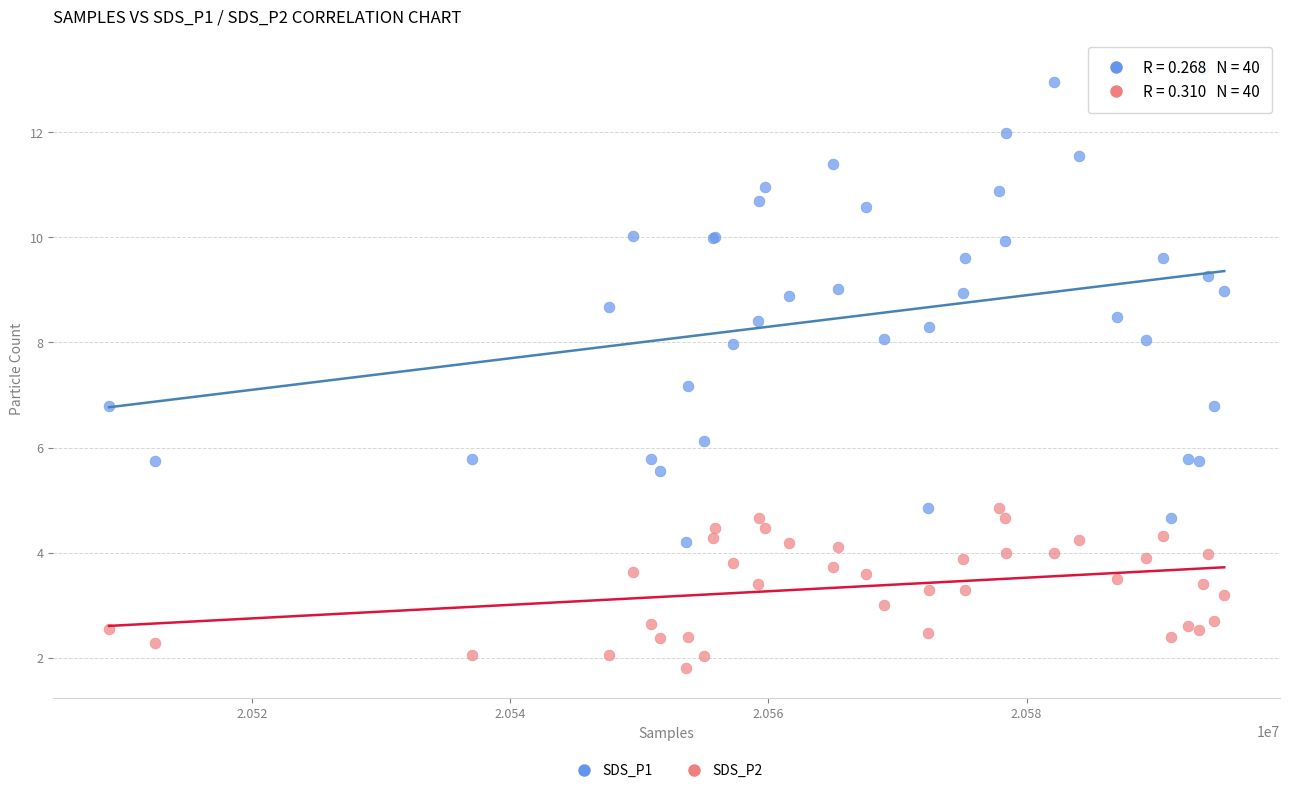

Which series has the widest spread of Y values?

SDS_P1